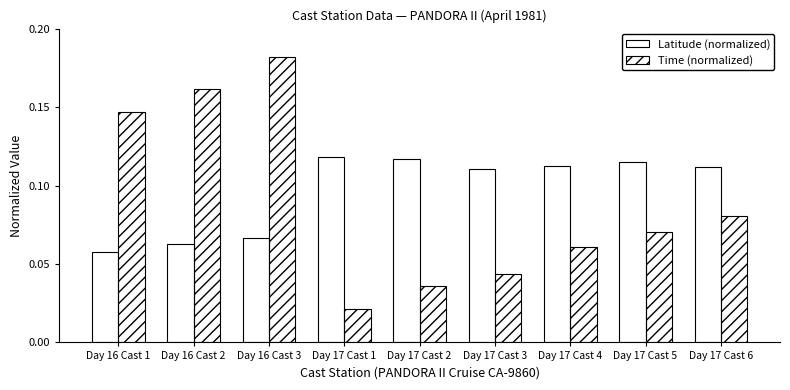

At which label does Latitude (normalized) reach its minimum?

Day 16 Cast 1